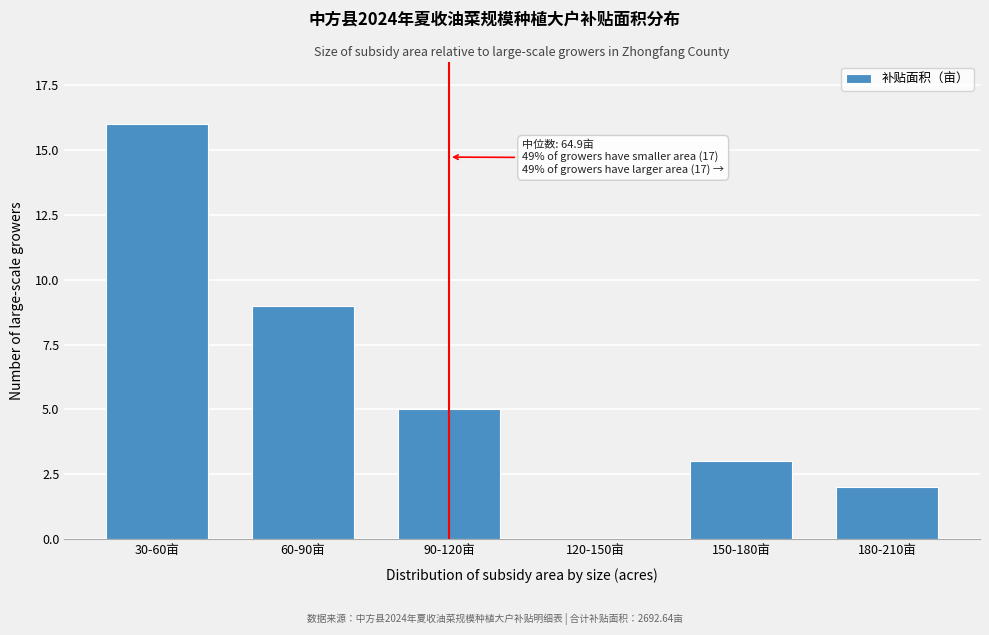

Reading left to right, extract all data points from this chart.

30-60亩=16	60-90亩=9	90-120亩=5	120-150亩=0	150-180亩=3	180-210亩=2